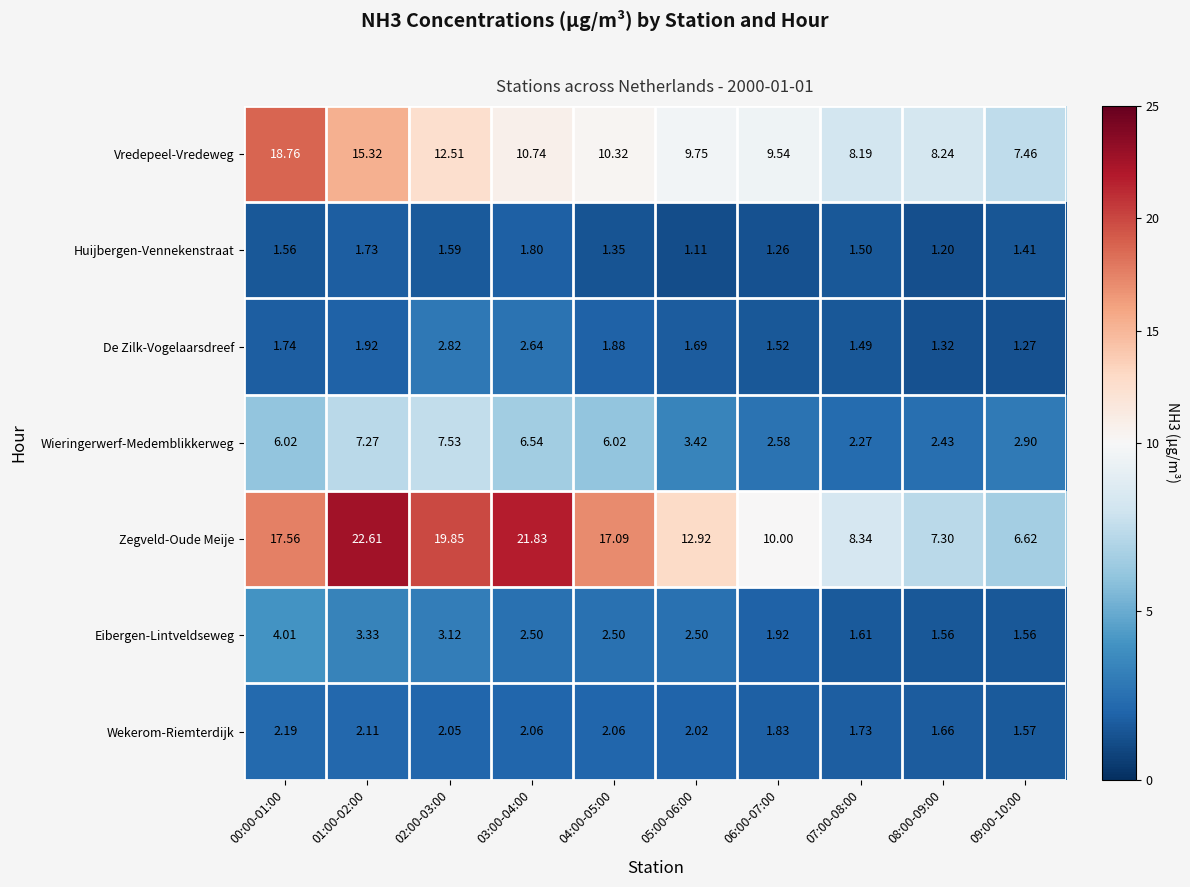

Which series changed the most between 00:00-01:00 and 08:00-09:00?

Vredepeel-Vredeweg